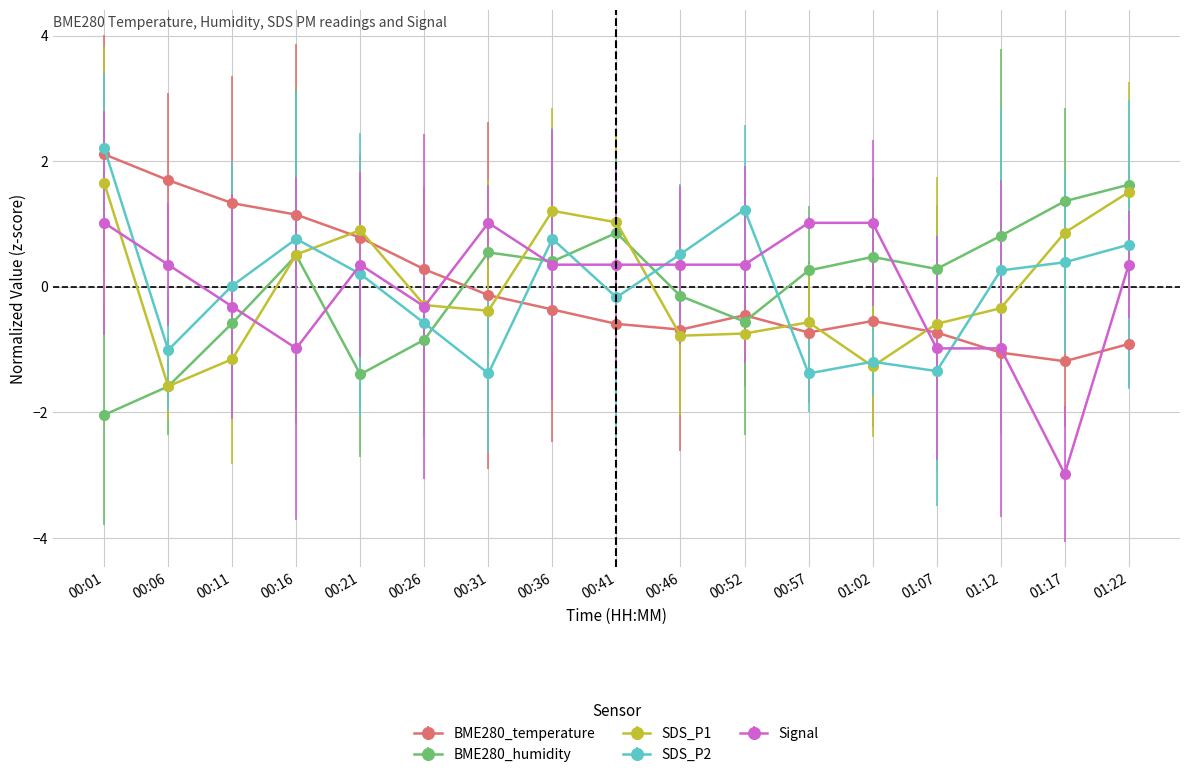

What is the label of the 12th point from the right?

00:26